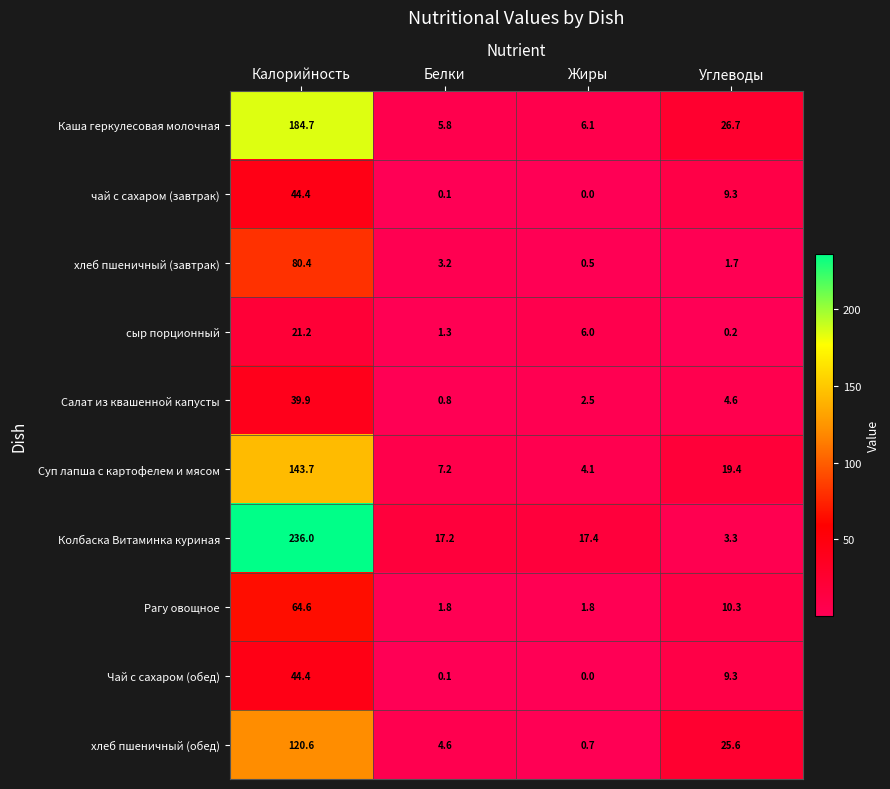

What is the greatest value displayed?

236.0